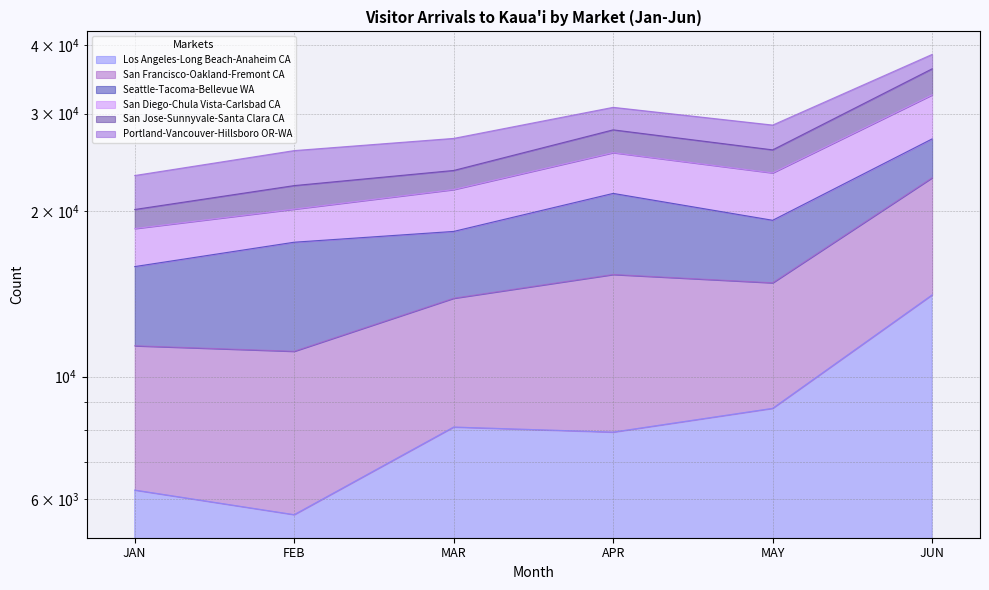

What is the difference between the highest and lowest values at JAN?

13881.7